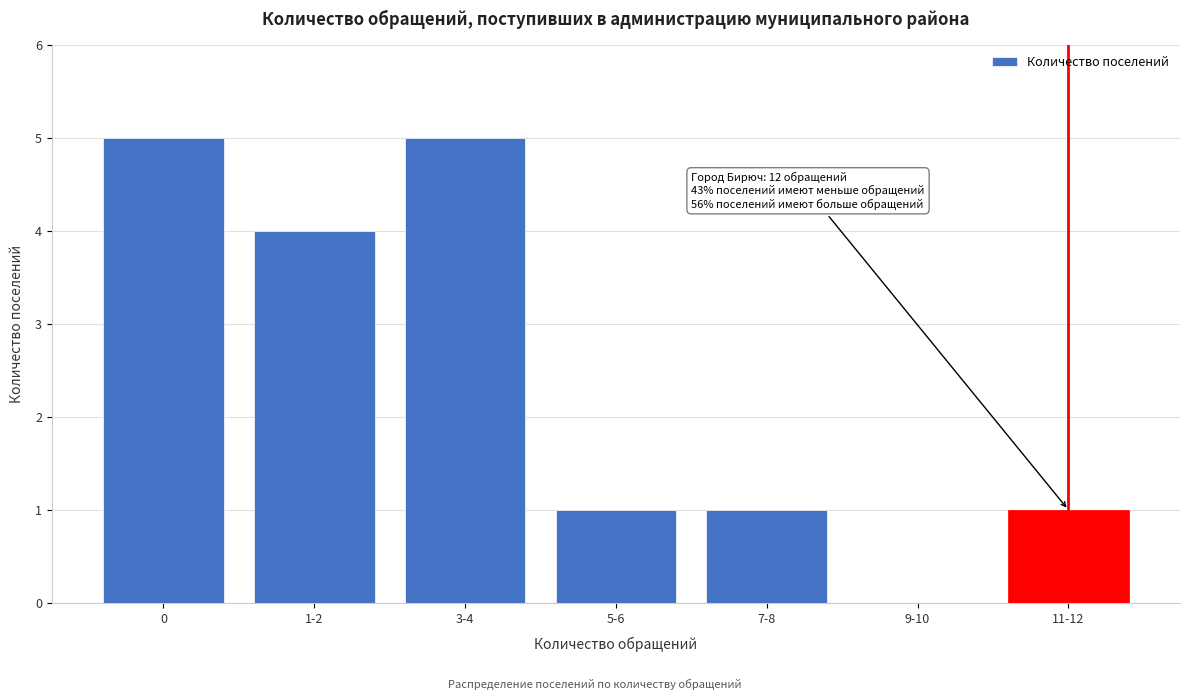

Reading left to right, list all the values displayed in this chart.

0=5	1-2=4	3-4=5	5-6=1	7-8=1	9-10=0	11-12=1